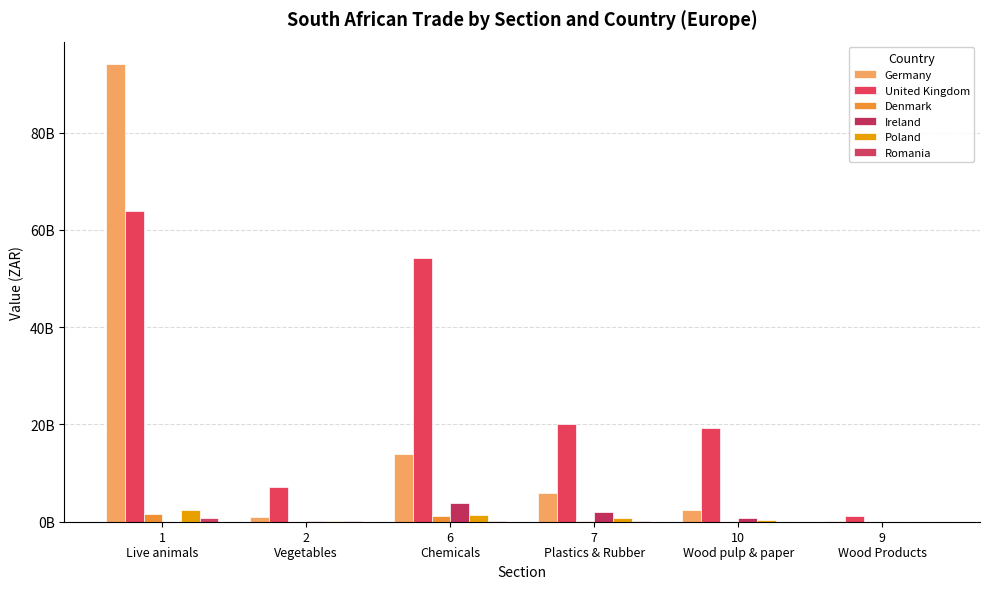

Does the chart contain stacked bars?

No